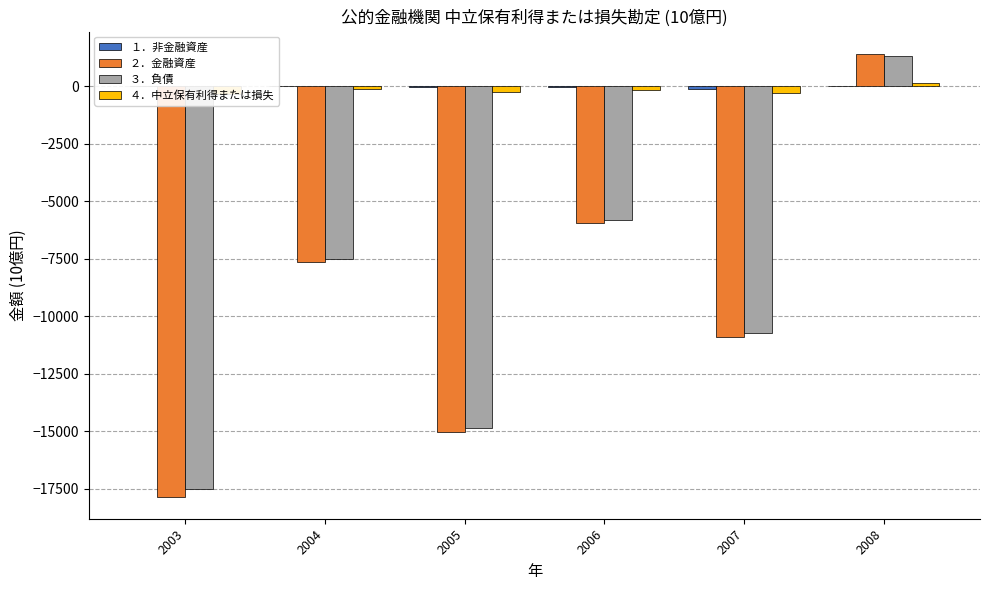

Which series changed the most between 2003 and 2004?

２．金融資産